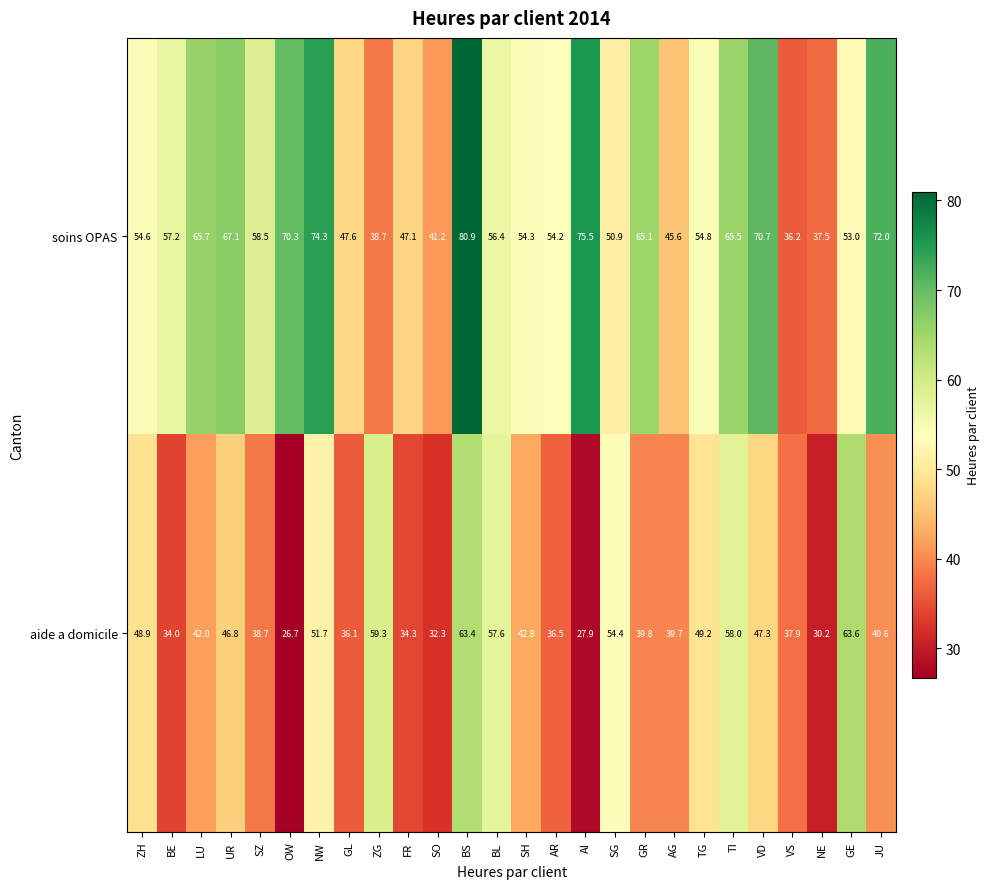

What is the difference between the maximum and second lowest values in the soins OPAS series?

43.4